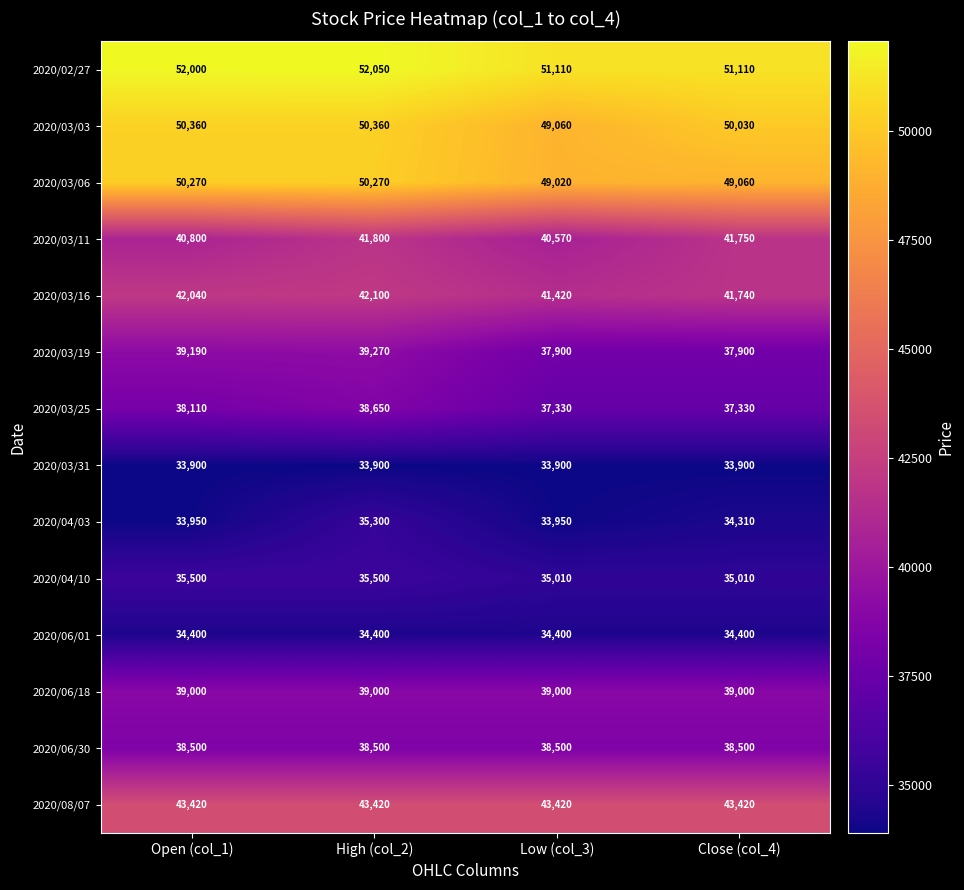

What is the smallest value displayed?

33900